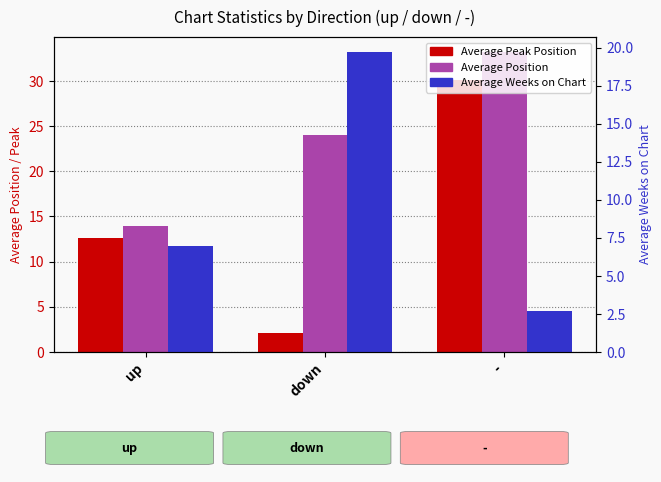

What value does the Average Position series have at -?

33.2